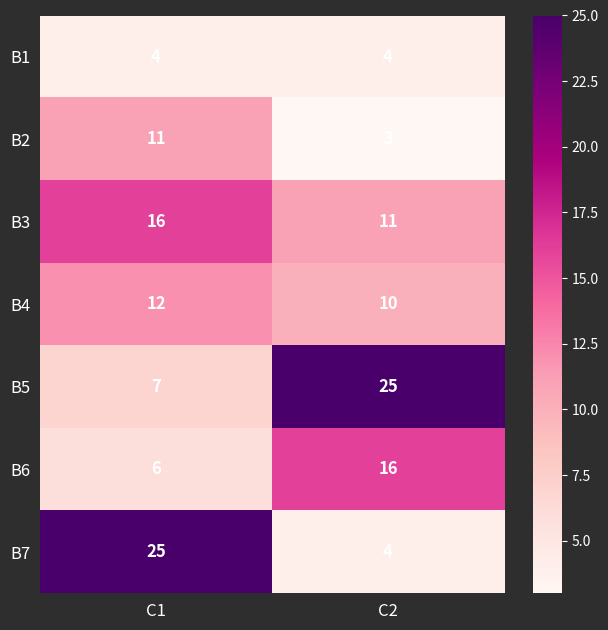

Which category has the lowest value across all series?

C2